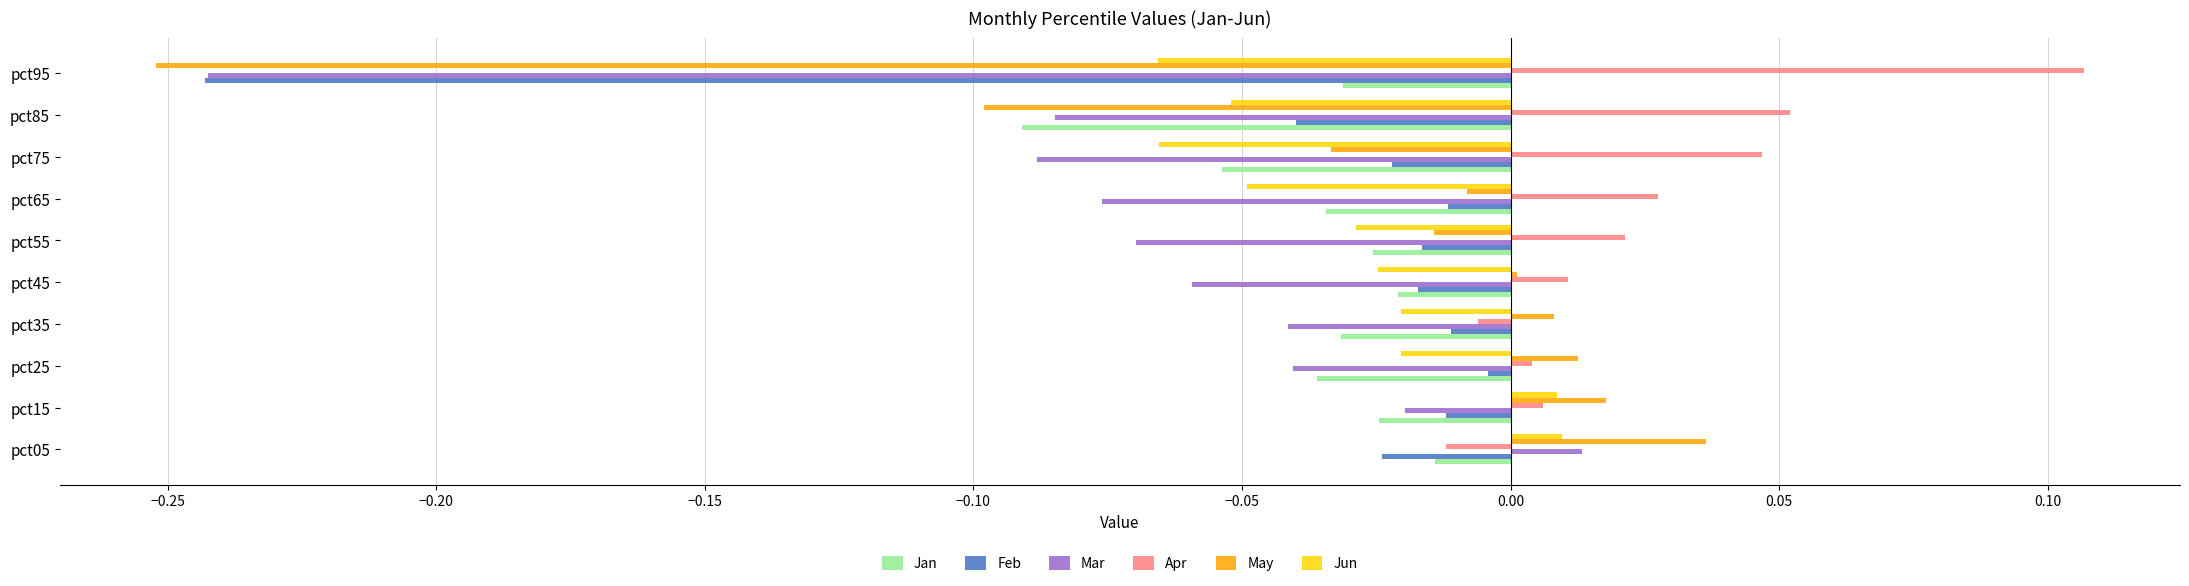

Which label corresponds to the smallest value in the chart?

pct95